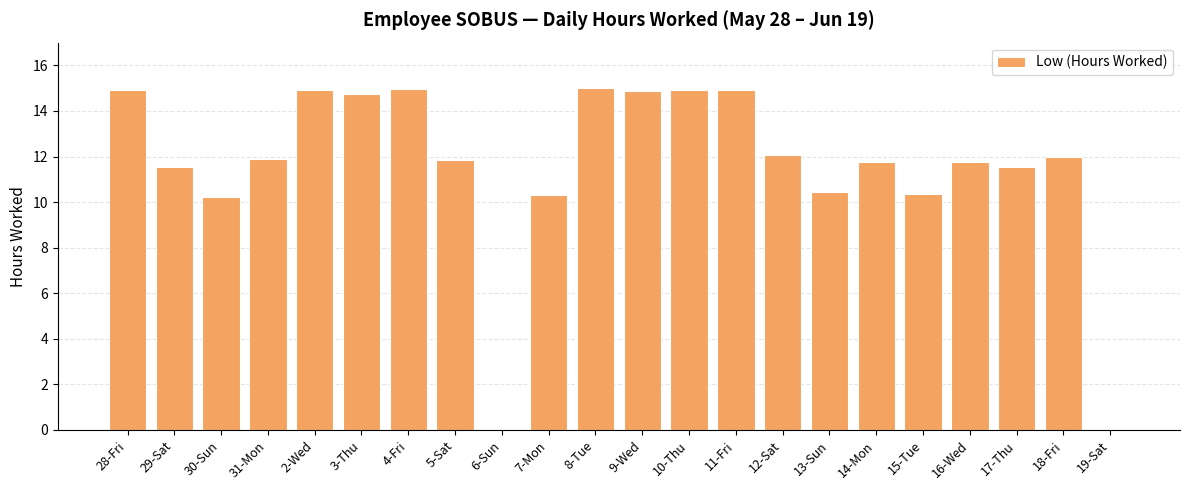

How many series are shown in this chart?

1